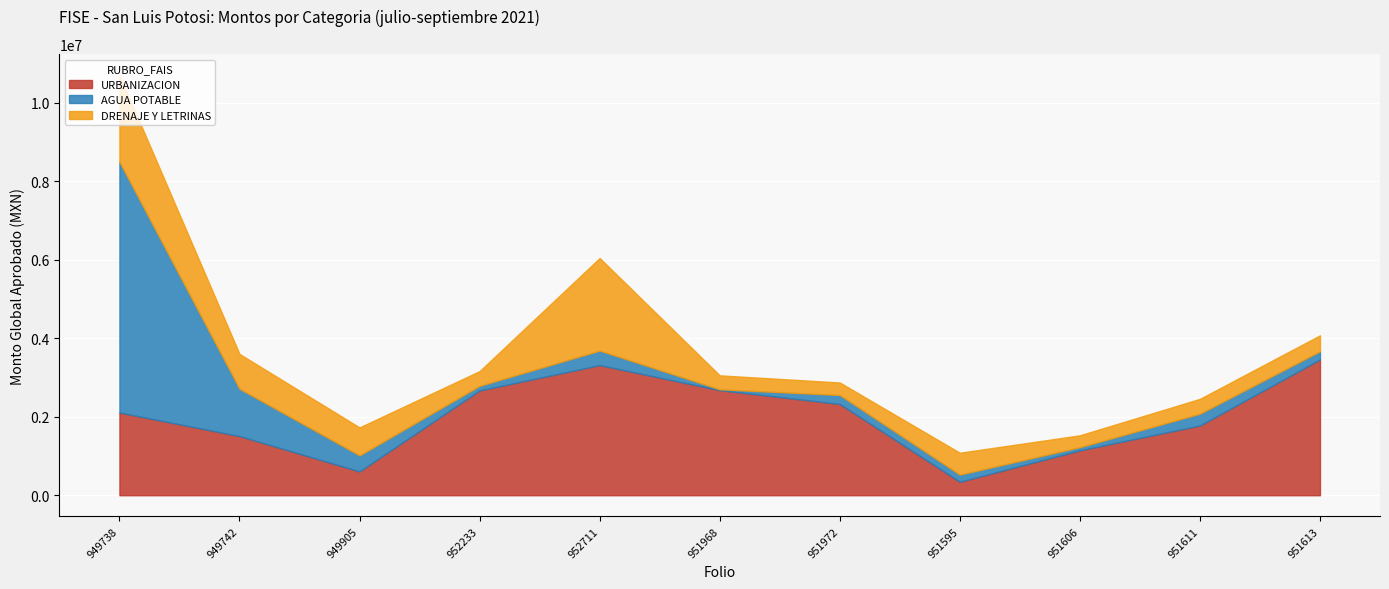

Is it true that AGUA POTABLE equals 300041.1 at SLP210301951611?

True